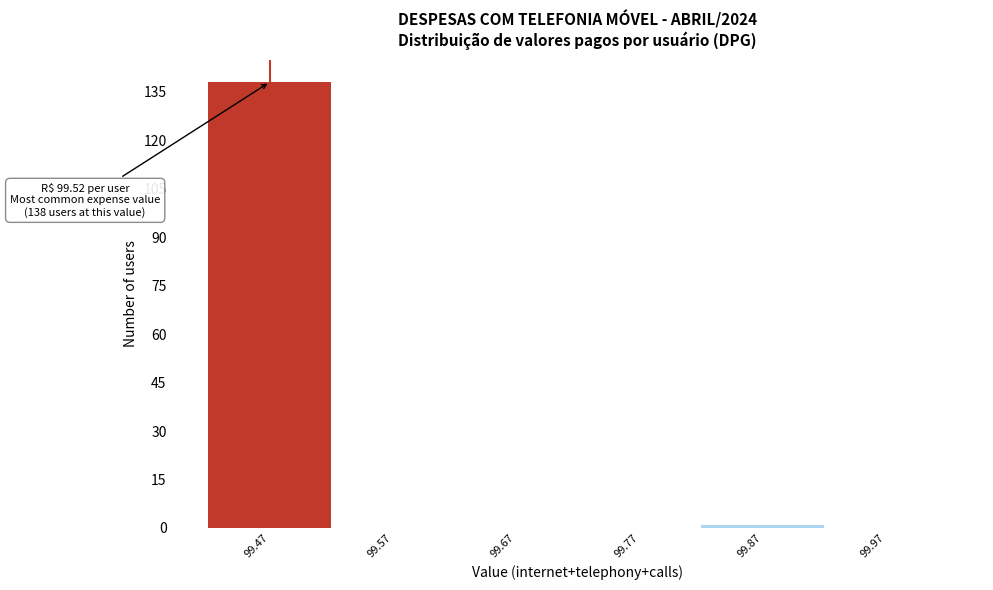

Reading left to right, extract all data points from this chart.

99.47=138	99.57=0	99.67=0	99.77=0	99.87=1	99.97=0